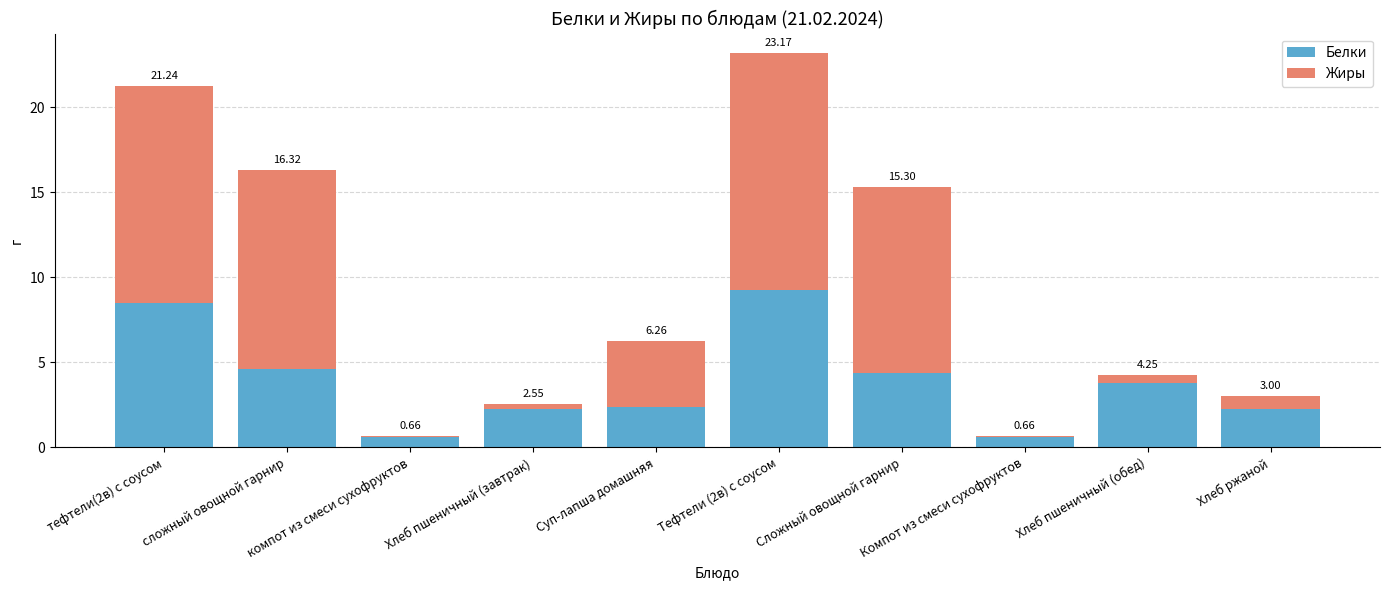

What is the label of the 9th bar from the right?

сложный овощной гарнир